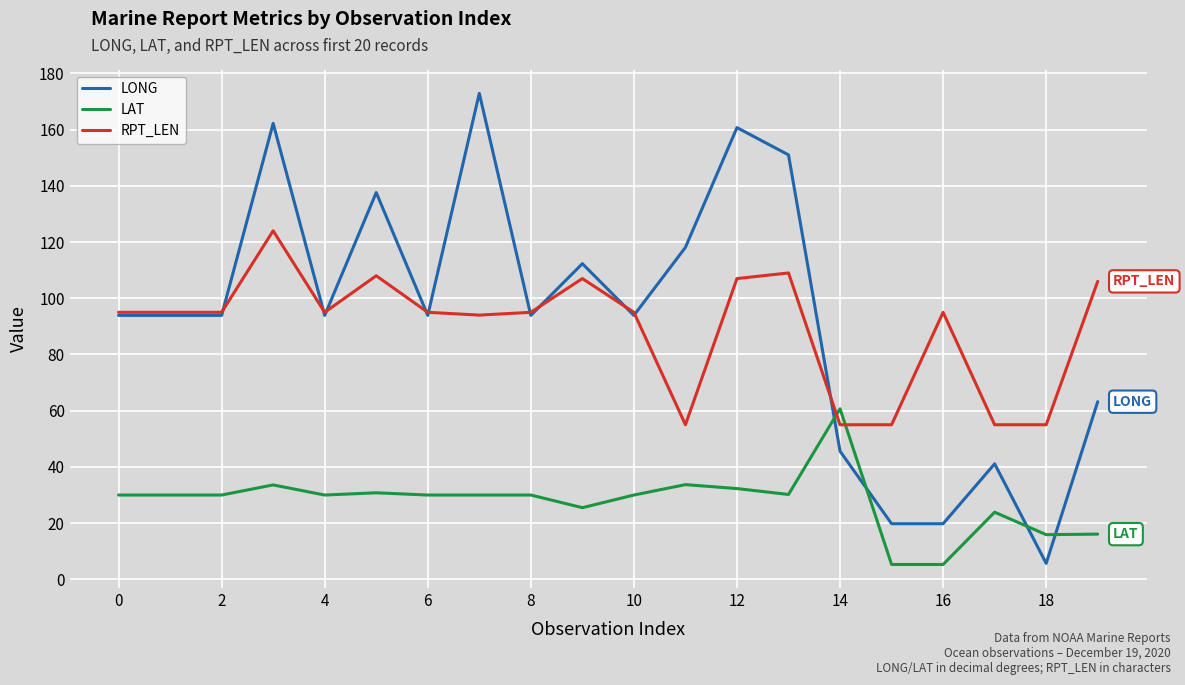

What is the greatest value displayed?

172.9